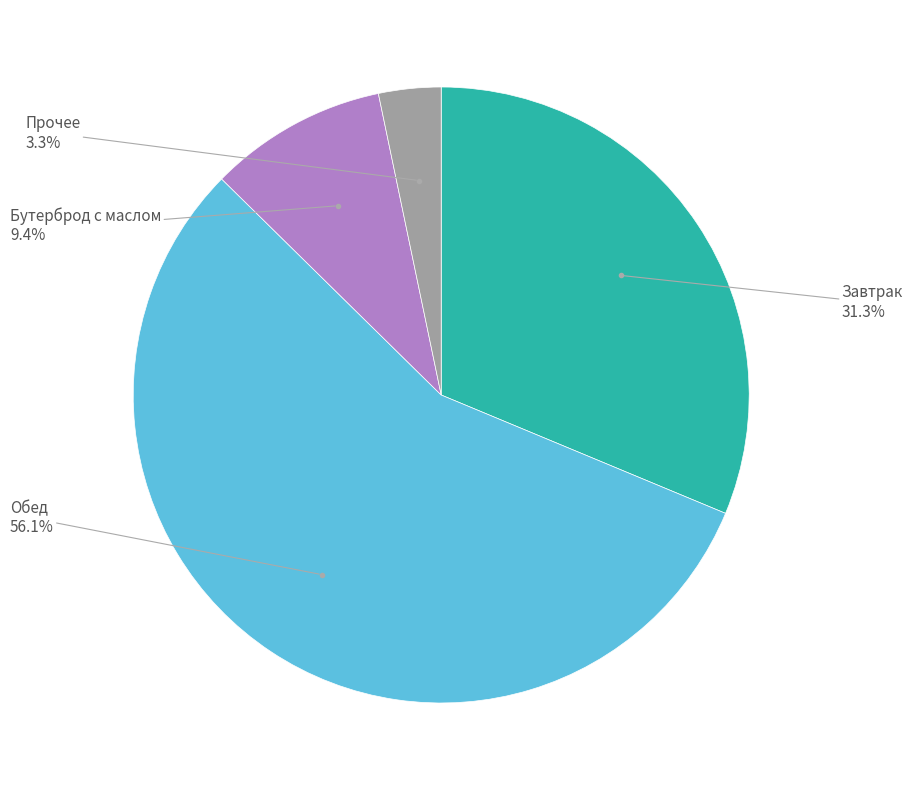

Does any single category account for the majority?

Yes